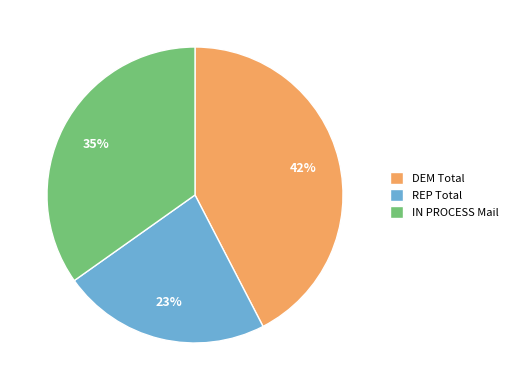

How many segments does this pie chart have?

3